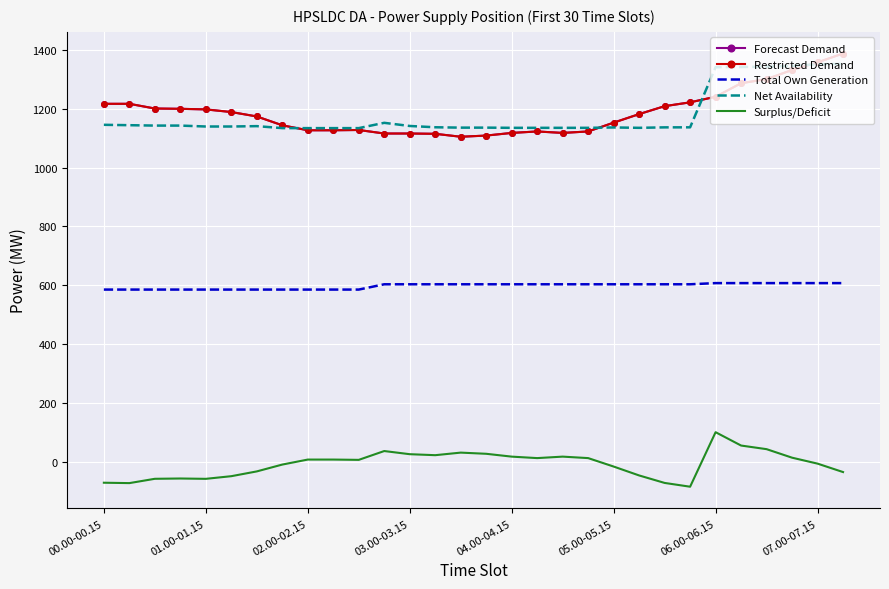

What is the value of the Restricted Demand point at the 2nd from the left?

1217.0